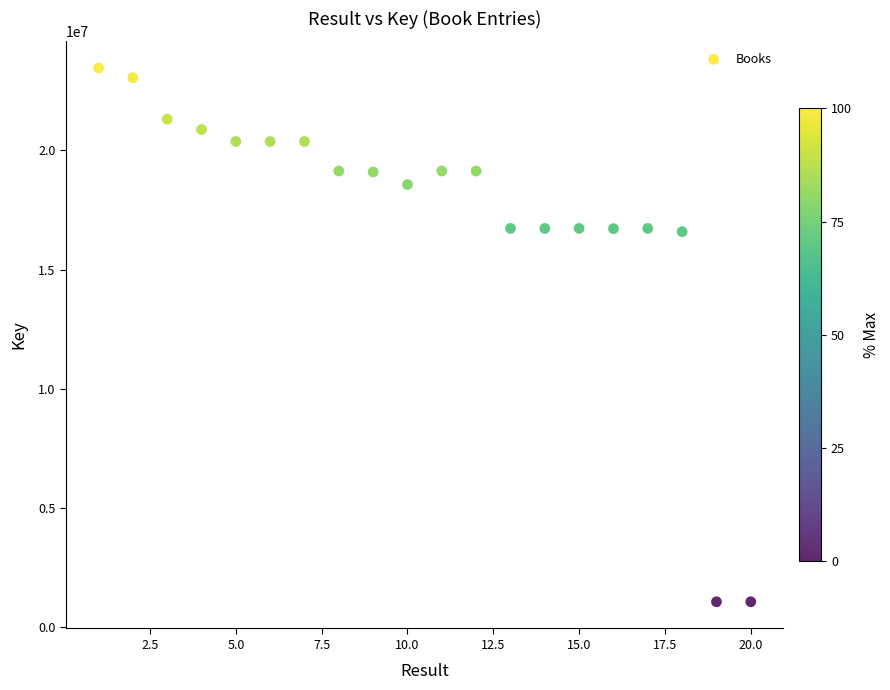

What is the range of X values (max minus min)?

19